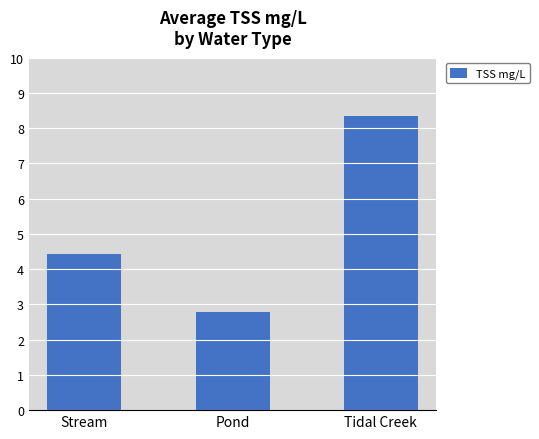

What is the greatest value displayed?

8.4